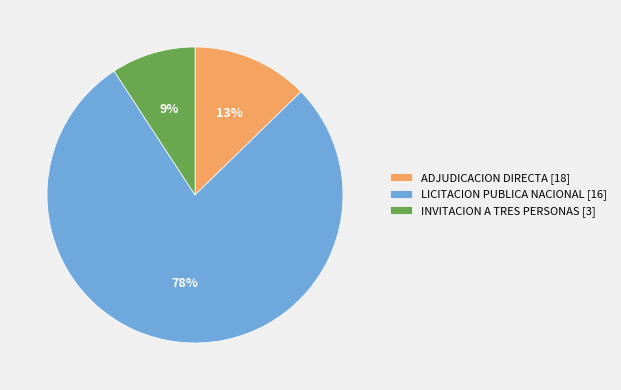

Between LICITACION PUBLICA NACIONAL [16] and INVITACION A TRES PERSONAS [3], which is larger?

LICITACION PUBLICA NACIONAL [16]